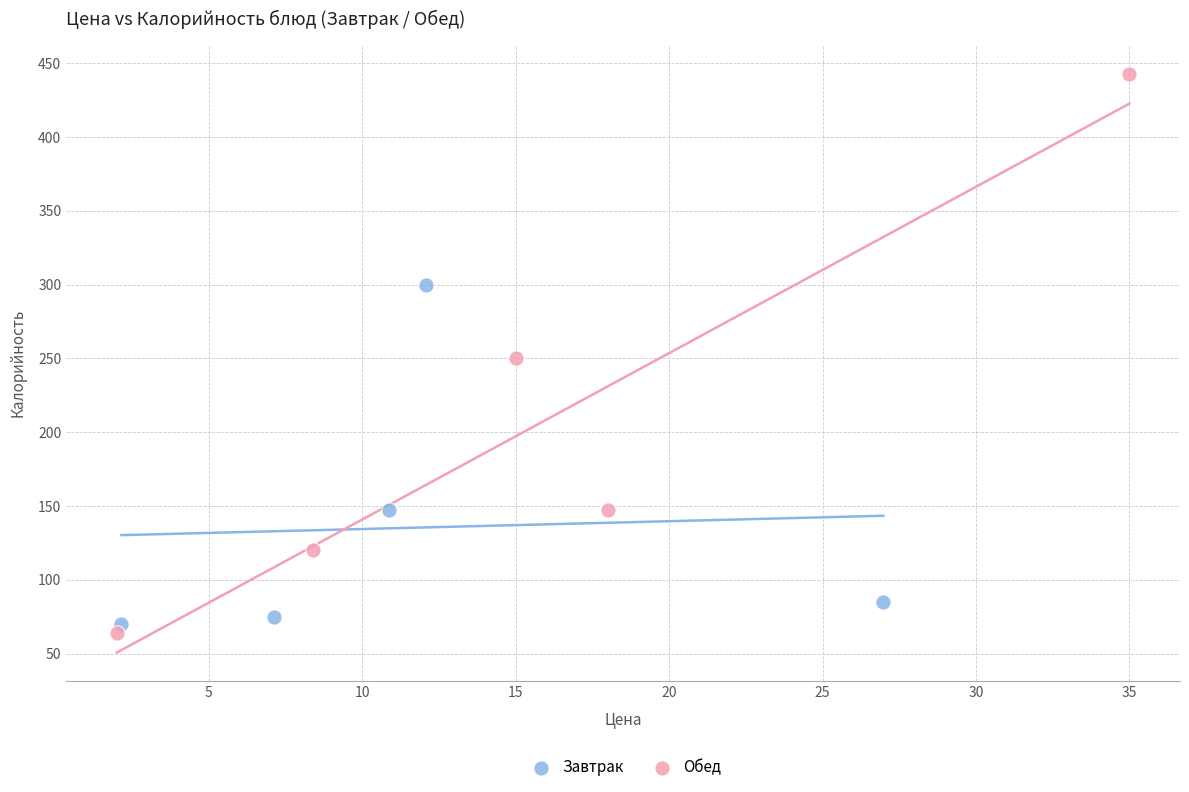

Which series reaches the minimum Y coordinate?

Обед